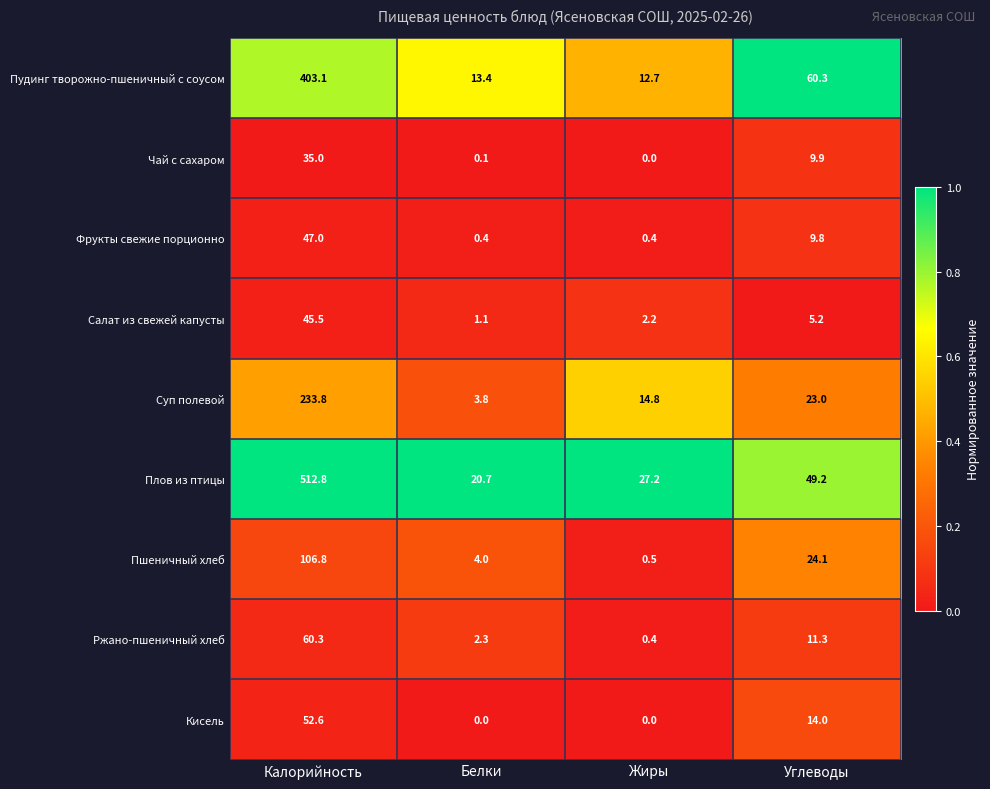

What is the difference between the second highest and second lowest values in the Плов из птицы series?

22.0